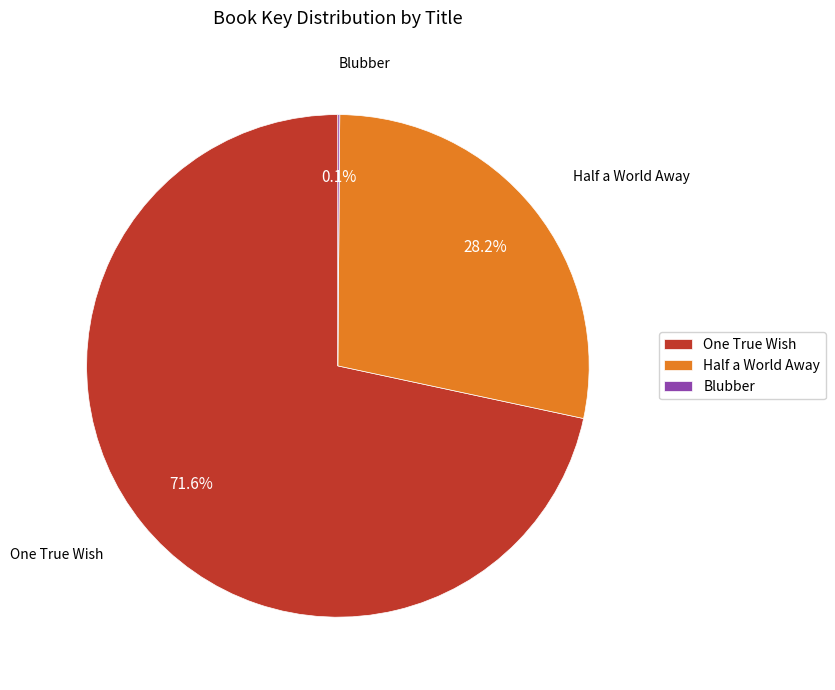

How much of the chart is everything except Half a World Away?

71.8%